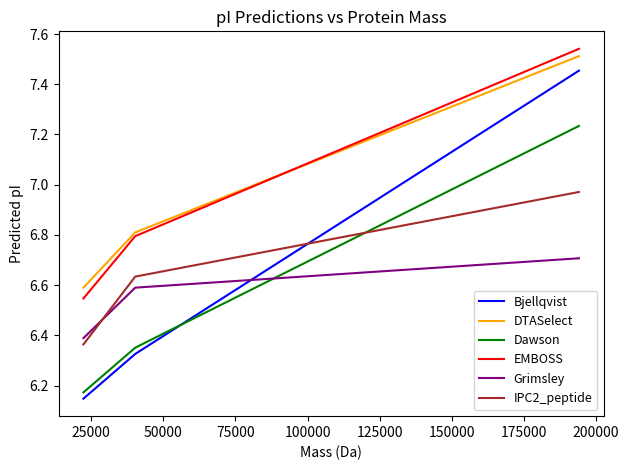

At how many categories does at least one series exceed 6?

3